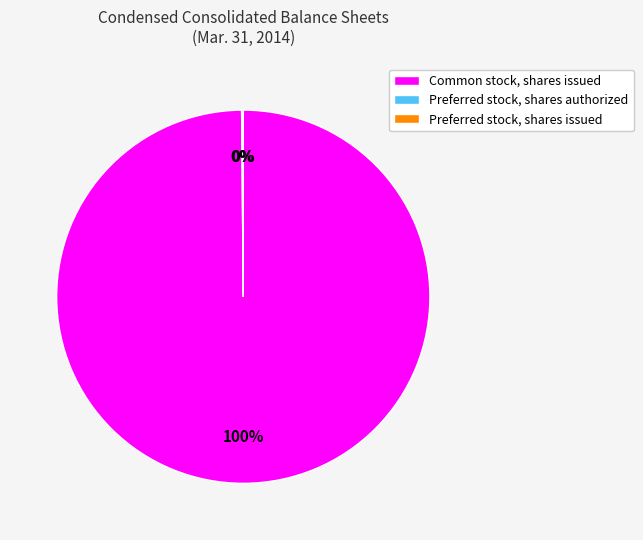

Which category accounts for the majority?

Common stock, shares issued